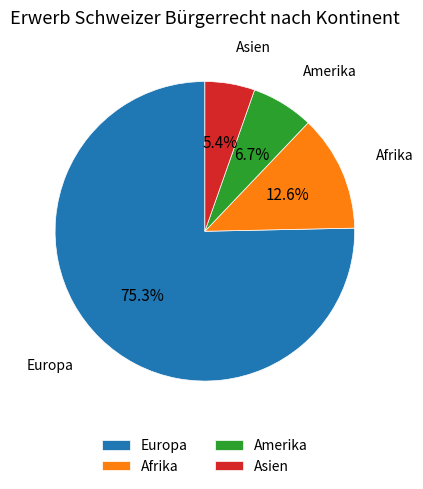

Which category accounts for the majority?

Europa